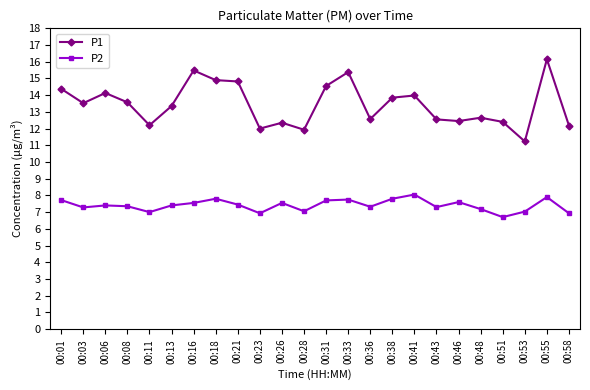

What is the spread (max minus min) of values at 00:51?

5.7